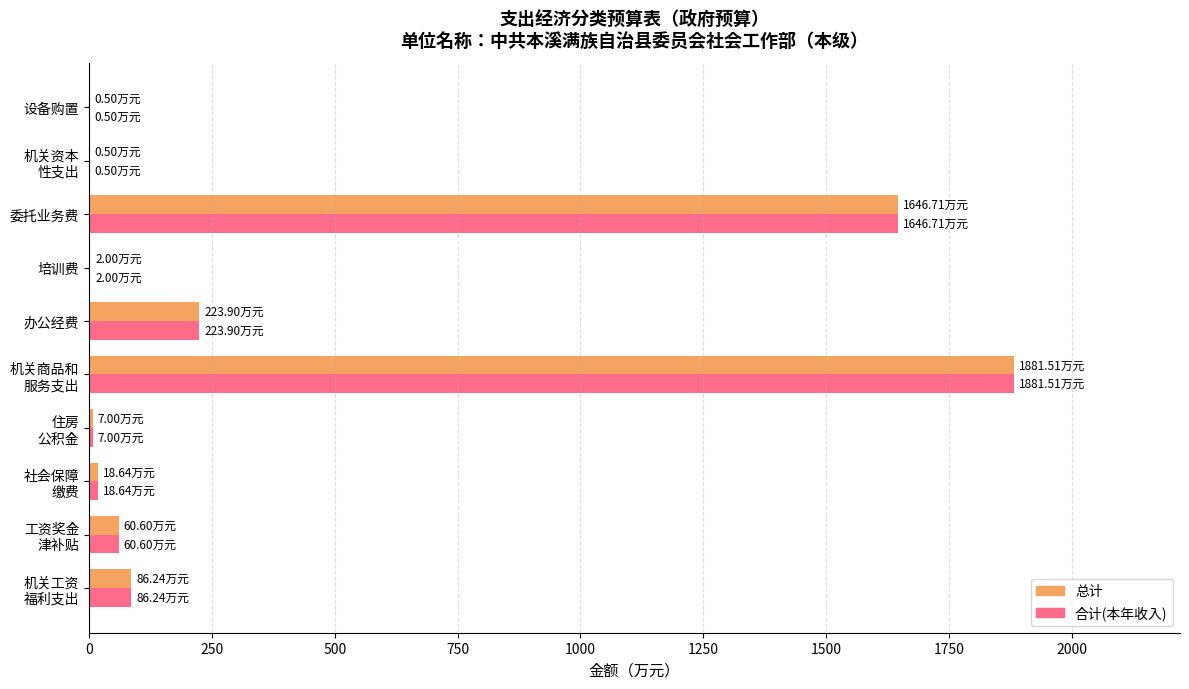

How many values in the 总计 series exceed 60?

5